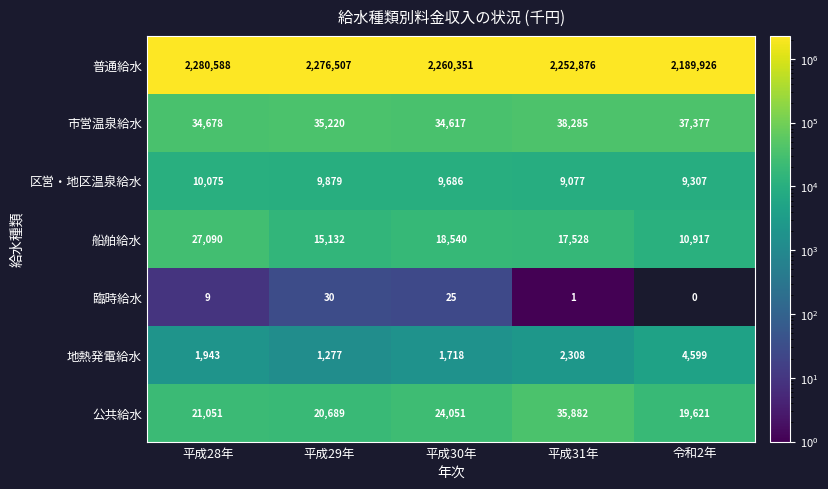

What is the total value across all series at 令和2年?

2271747